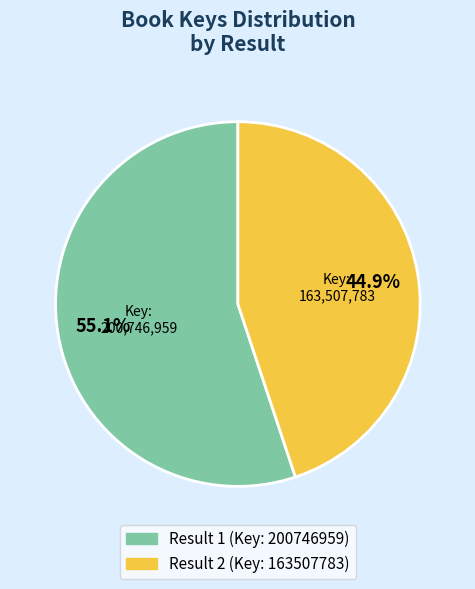

Approximately how many times larger is the value at Result 1 (Key: 200746959) compared to Result 2 (Key: 163507783)?

1.2